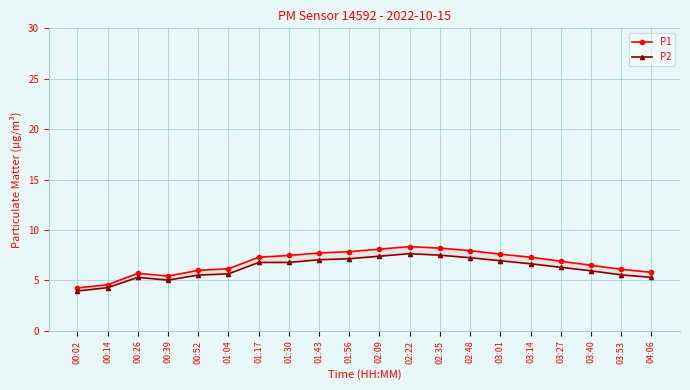

Rank the series by their average value, from highest to lowest.

P1, P2